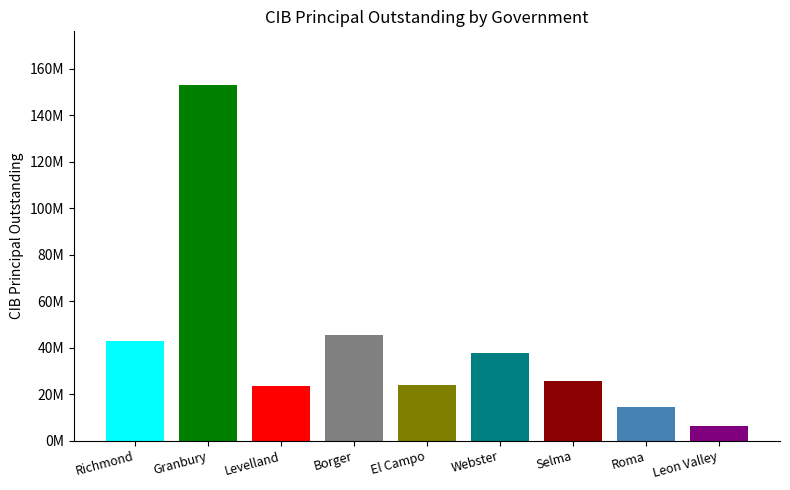

Where does the data first go above 24063000?

Richmond